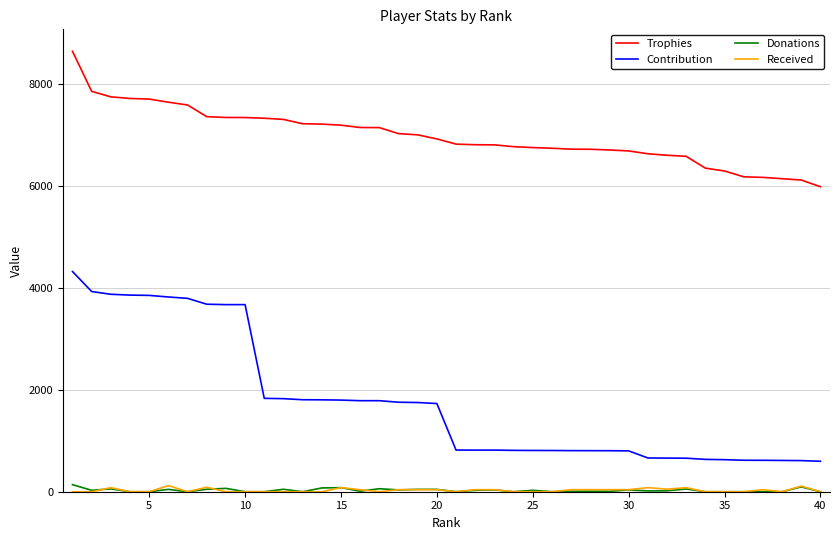

What is the minimum value for Contribution?

598